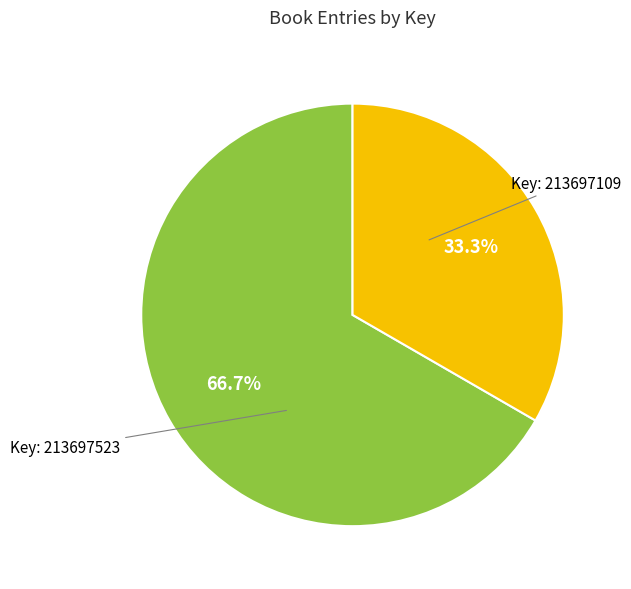

How many segments does this pie chart have?

2